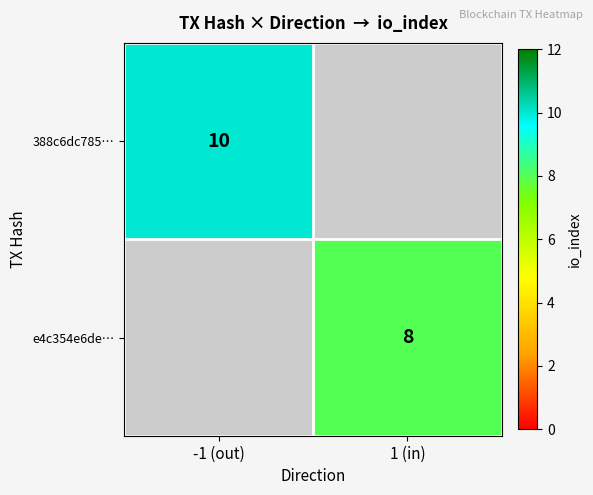

Is it true that e4c354e6de… equals 14 at 1 (in)?

False